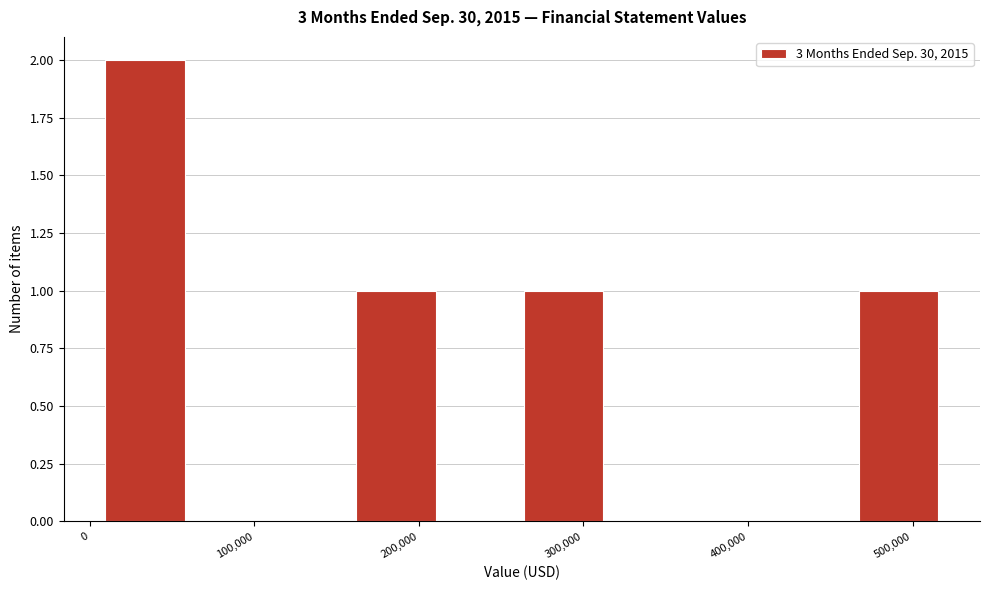

Reading left to right, transcribe this chart: for each bar, give the range it covers on the x-axis and its height. Neither the bar edges nor the heights are printed on the chart, so give them approximately, as read against the axes.

10000 to 60000: 2
60000 to 110000: 0
110000 to 160000: 0
160000 to 210000: 1
210000 to 260000: 0
260000 to 310000: 1
310000 to 370000: 0
370000 to 420000: 0
420000 to 470000: 0
470000 to 520000: 1